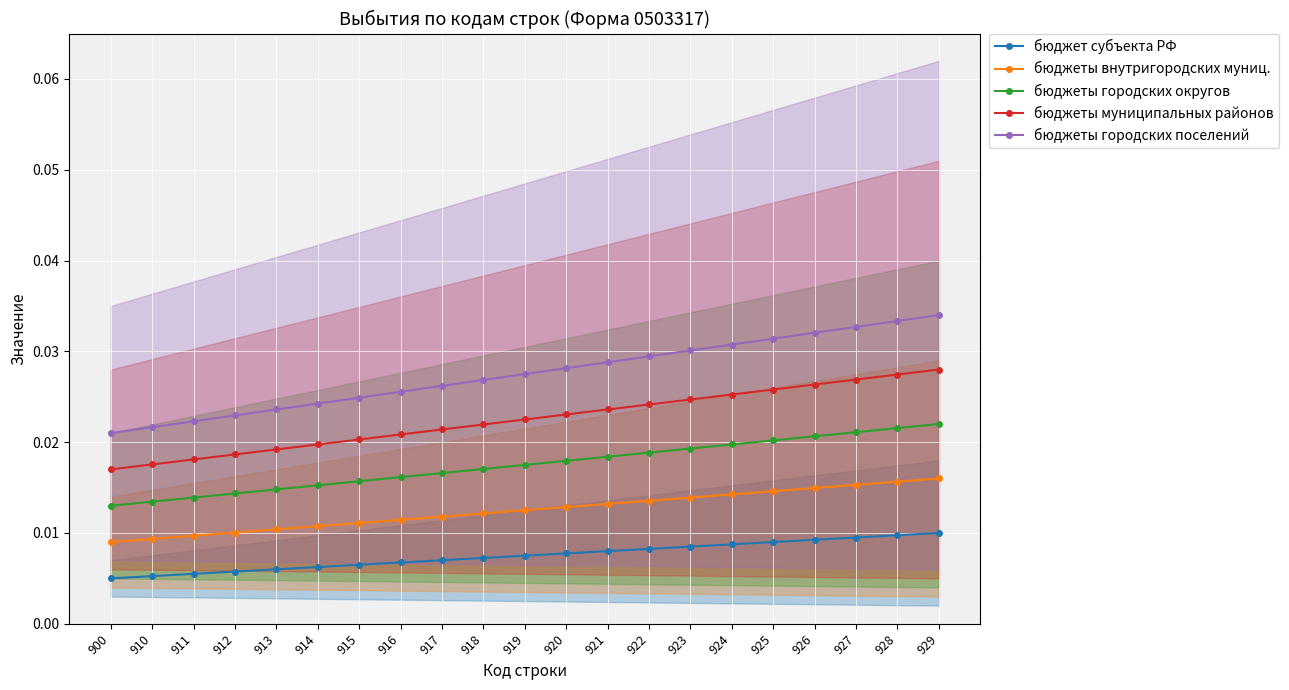

Rank the series by their average value, from lowest to highest.

бюджет субъекта РФ, бюджеты внутригородских муниц., бюджеты городских округов, бюджеты муниципальных районов, бюджеты городских поселений